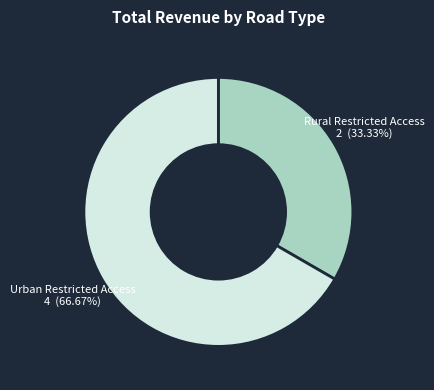

Rank the categories by value from highest to lowest.

Urban Restricted Access, Rural Restricted Access